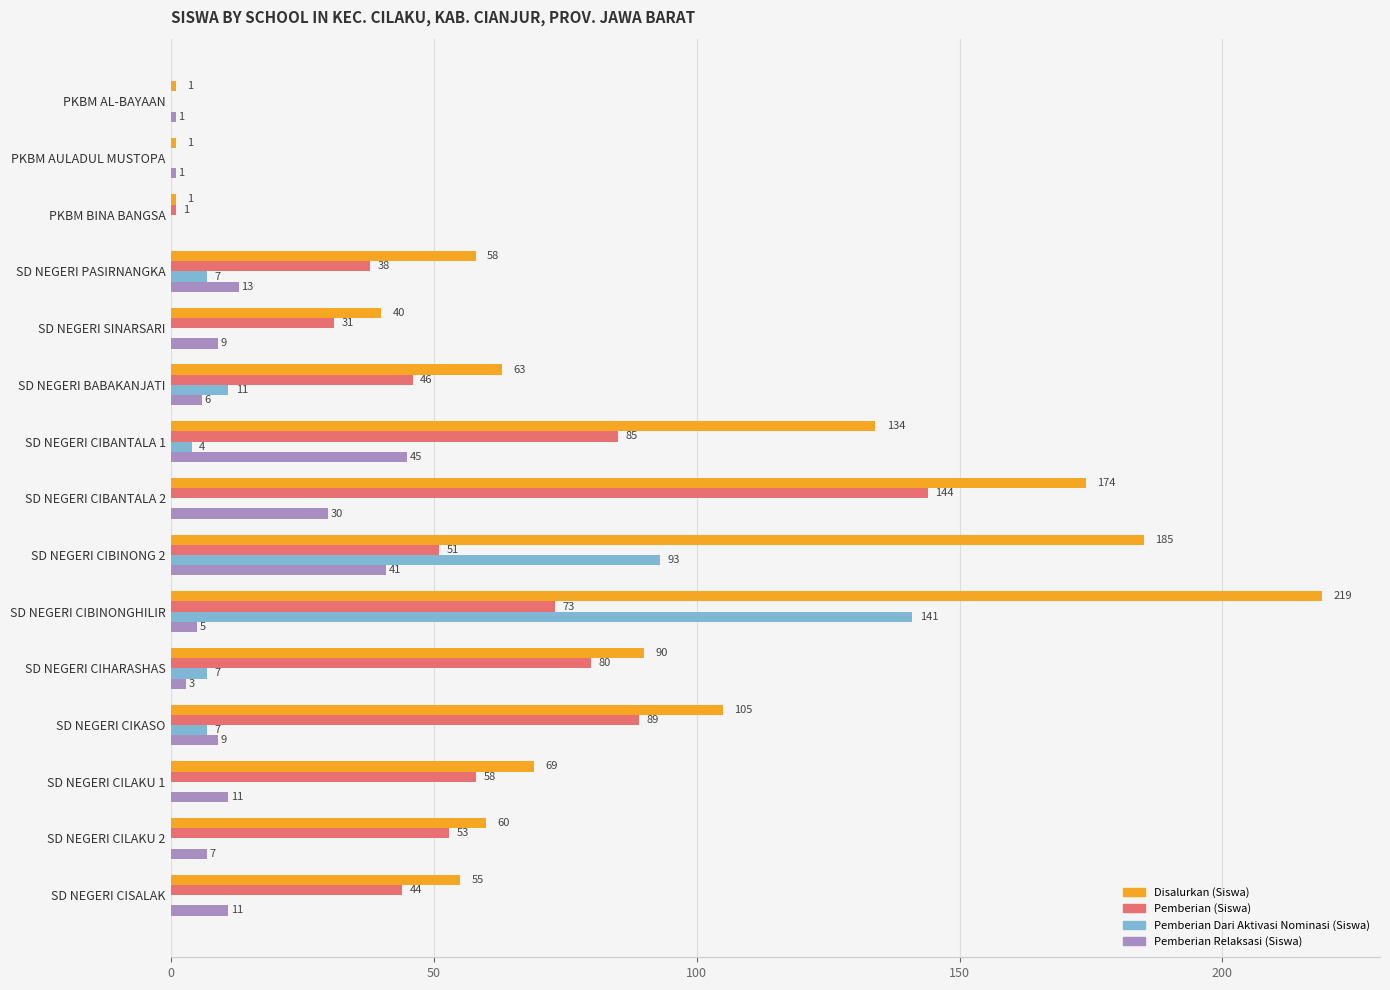

Between PKBM AL-BAYAAN and SD NEGERI PASIRNANGKA, which series saw the biggest shift?

Disalurkan (Siswa)